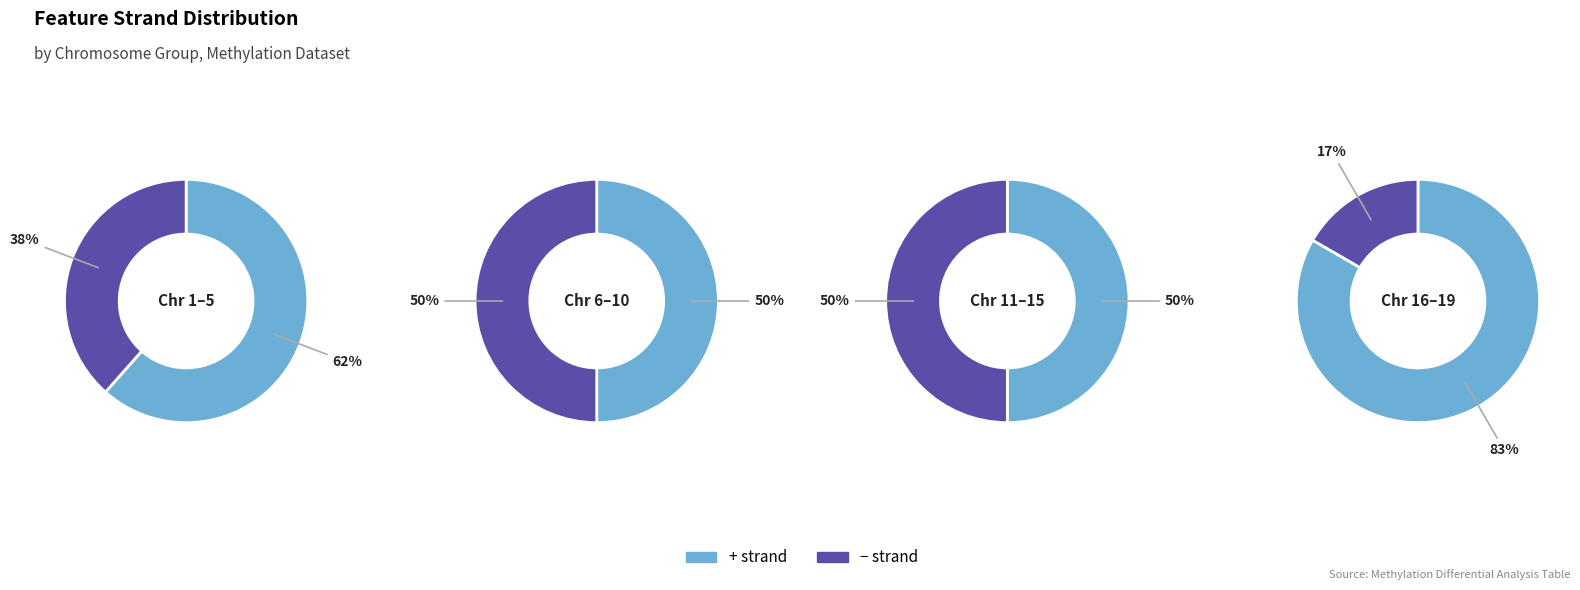

Which category accounts for the majority?

+